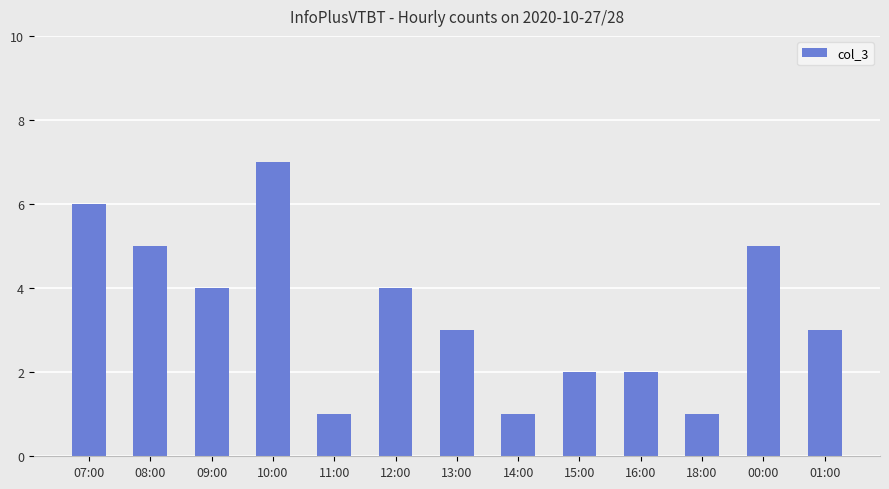

Reading left to right, what are all the values shown in this chart?

07:00=6	08:00=5	09:00=4	10:00=7	11:00=1	12:00=4	13:00=3	14:00=1	15:00=2	16:00=2	18:00=1	00:00=5	01:00=3